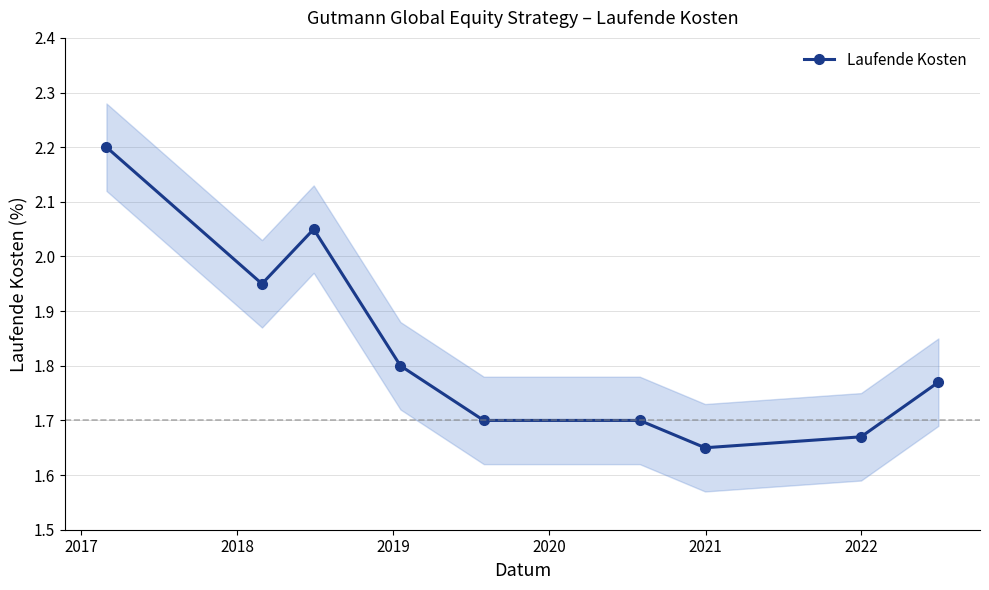

Is it true that the value at 2022 is 2.8?

False